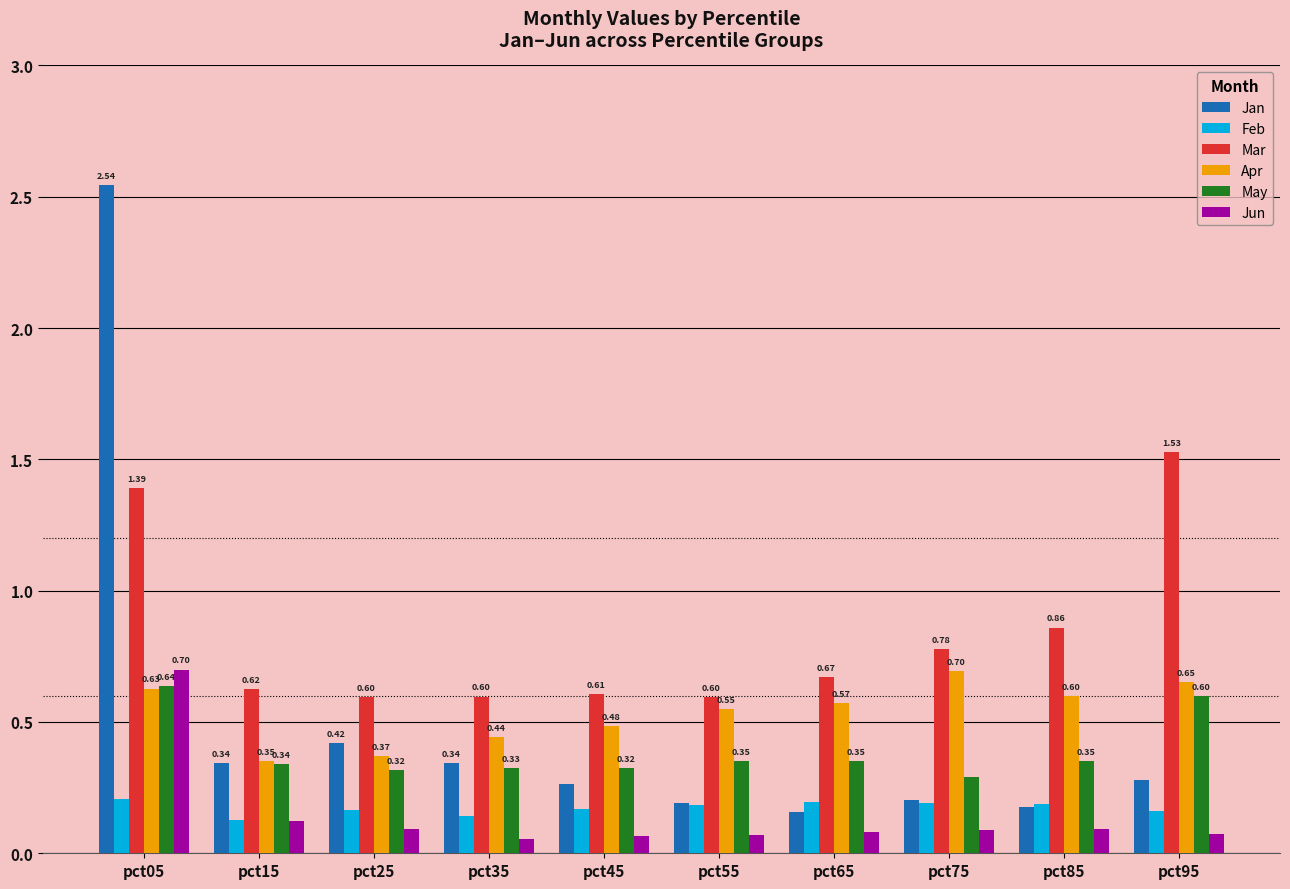

What is the value of the Apr bar at the 1st from the left?

0.6